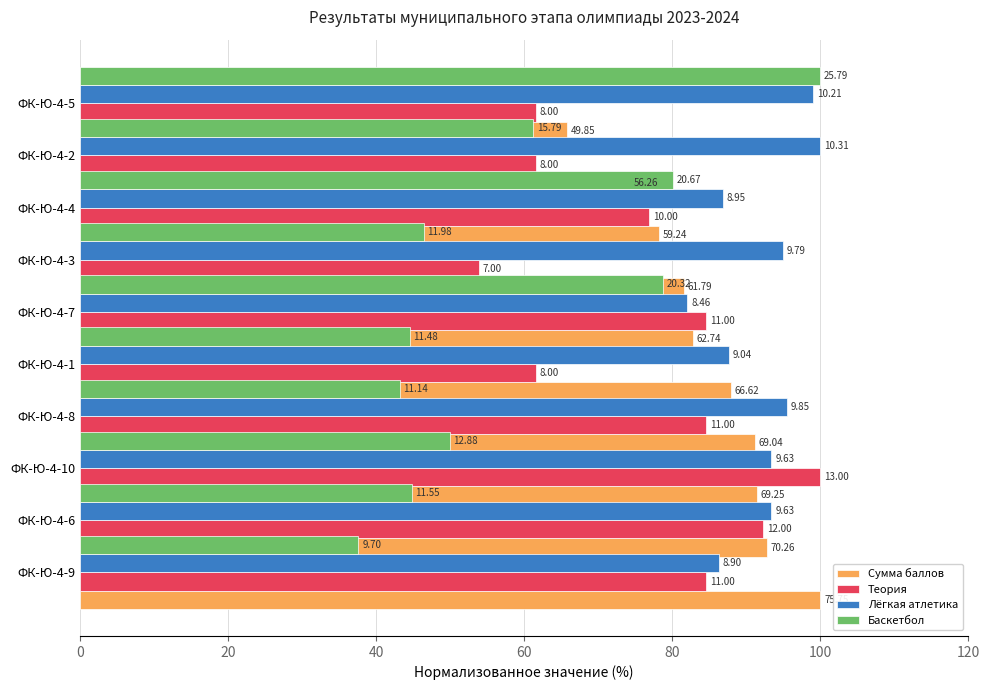

How many data points in Лёгкая атлетика are above 93?

6